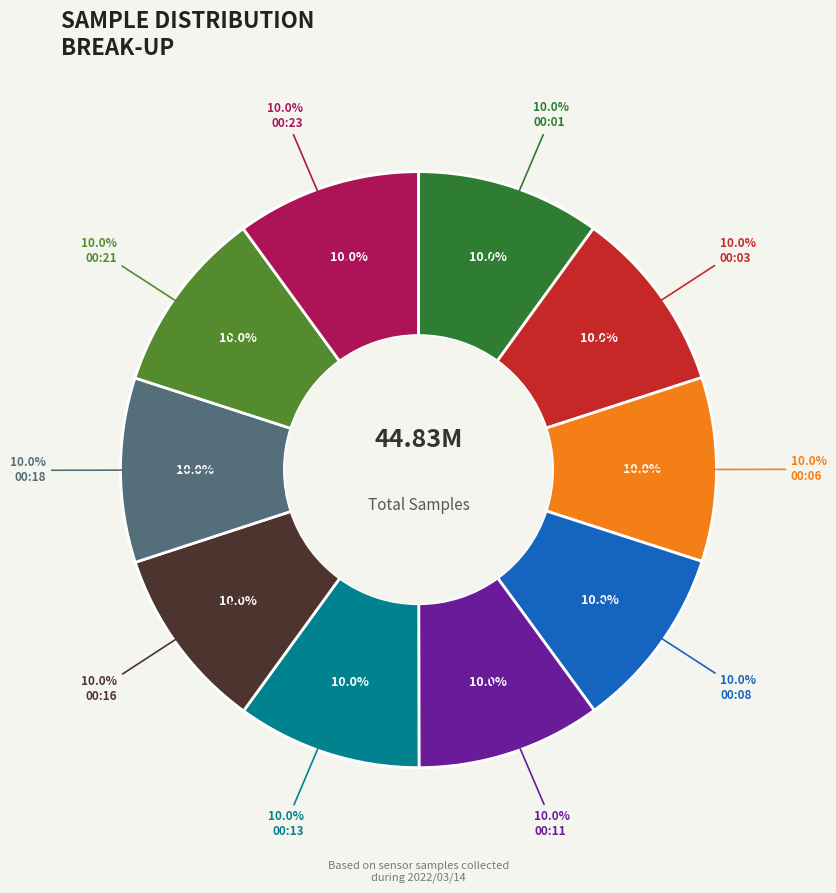

Which category has the biggest portion of the pie?

00:13